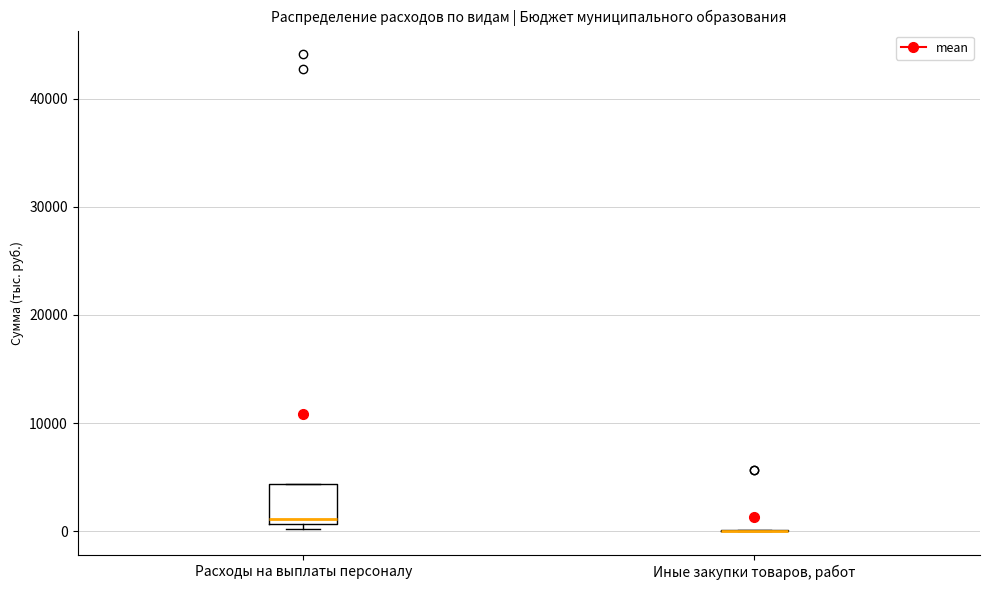

Where is the lower edge of the box for Расходы на выплаты персоналу on the y-axis? The values are not printed on the chart, so give them approximately, as read against the axis.

1000